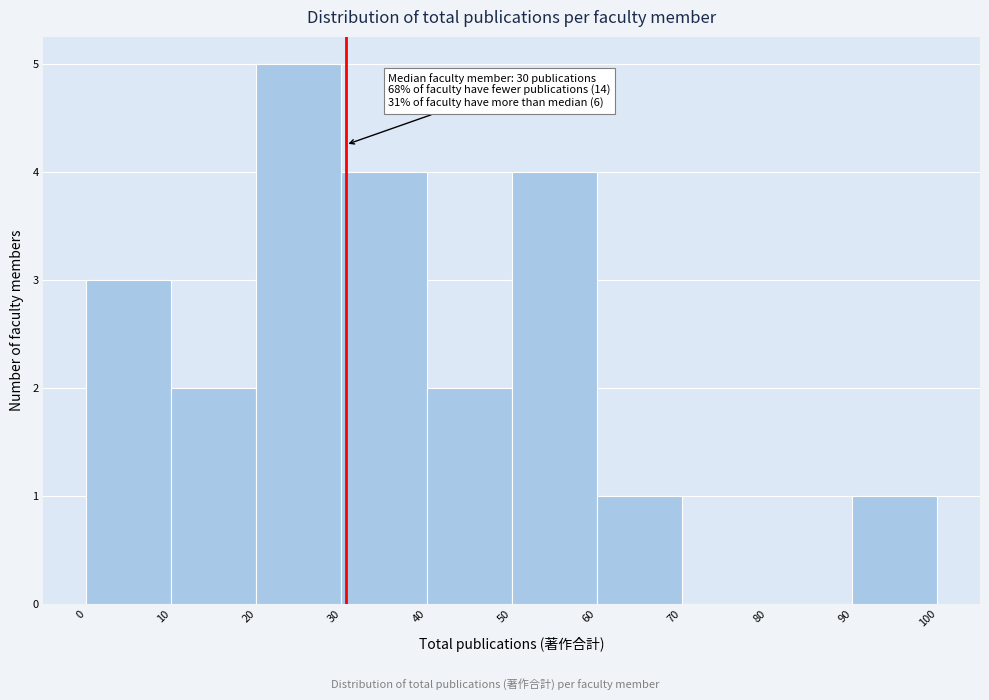

Which range on the x-axis has the tallest bar?

20 to 30